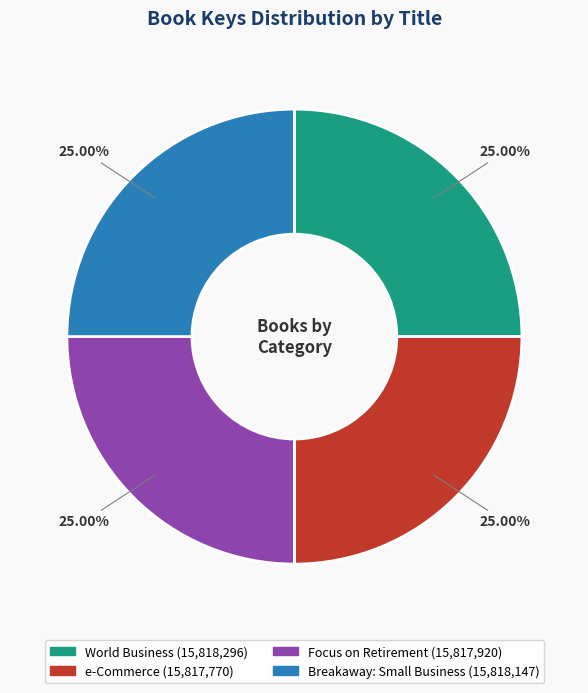

The Focus on Retirement slice represents 25% of the pie. True or false?

True